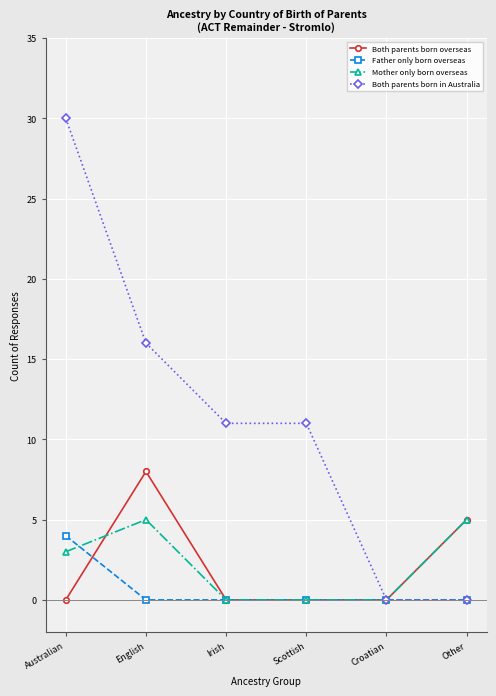

At which label is Mother only born overseas closest to 2?

Australian